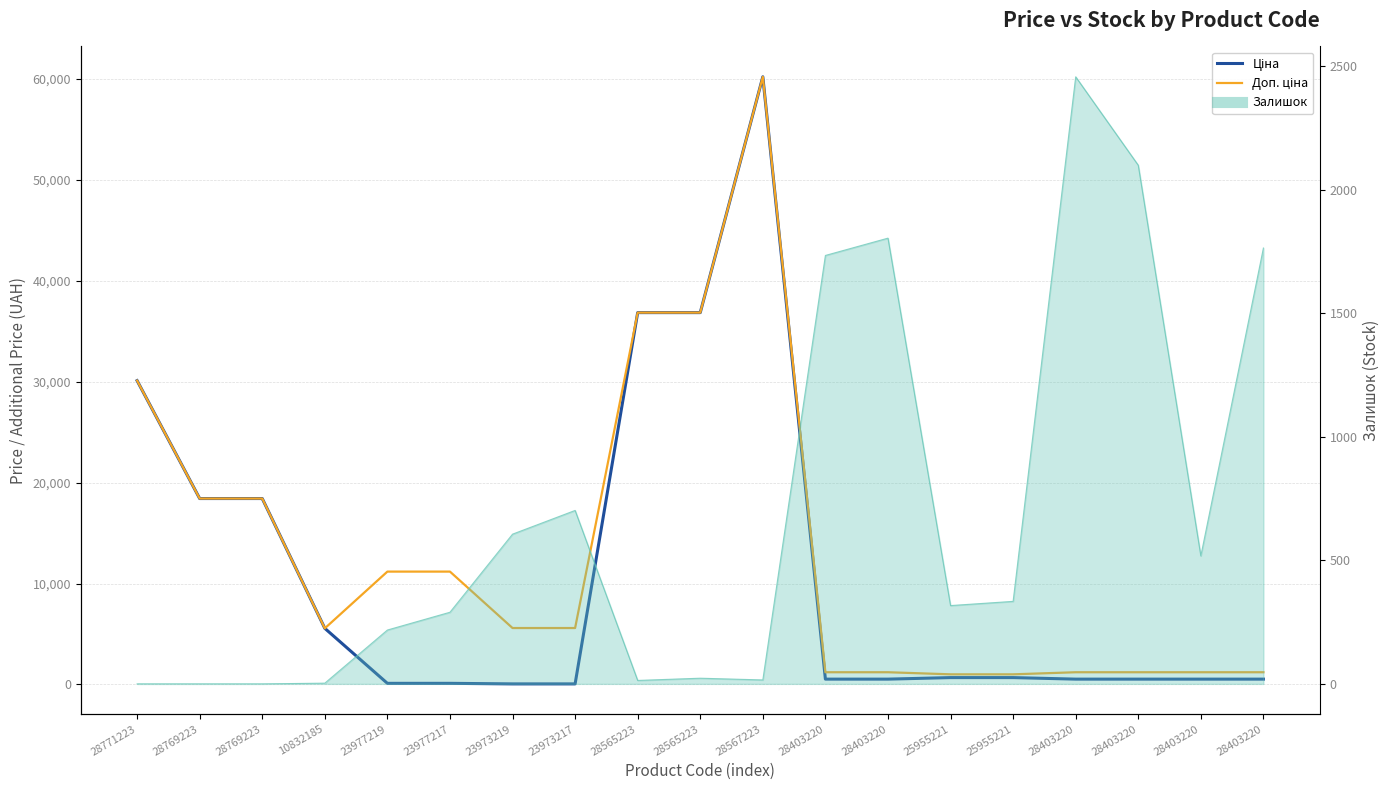

At which label does Ціна reach its minimum?

23973219